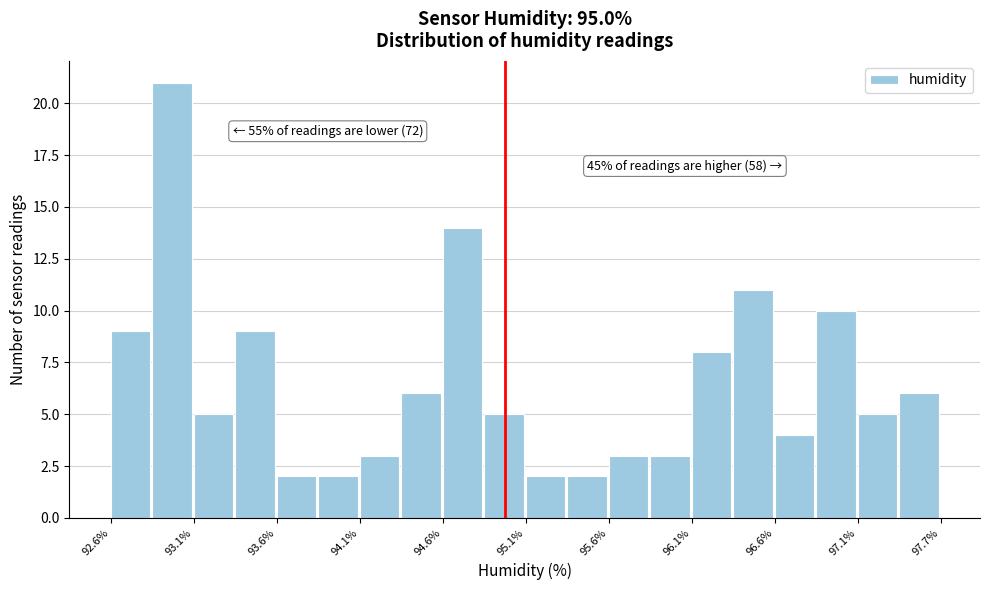

Around what value on the x-axis is the tallest bar? Give the approximate position of its centre, as read against the axis.

93.0